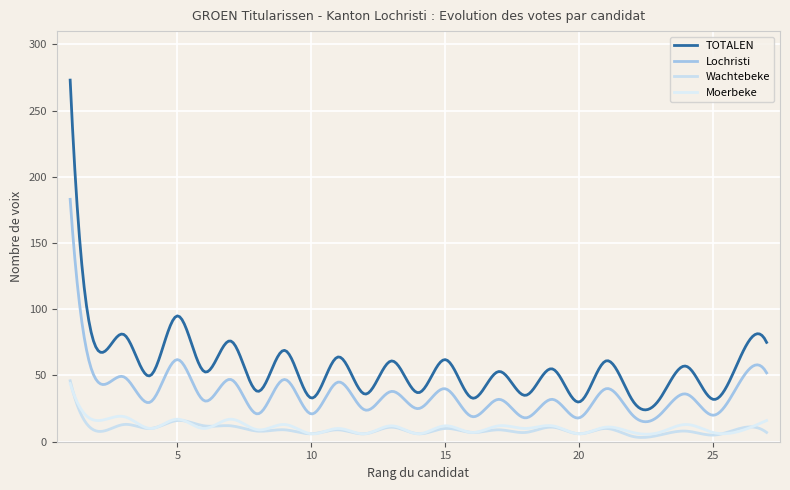

What is the average value of the Moerbeke series?

11.1